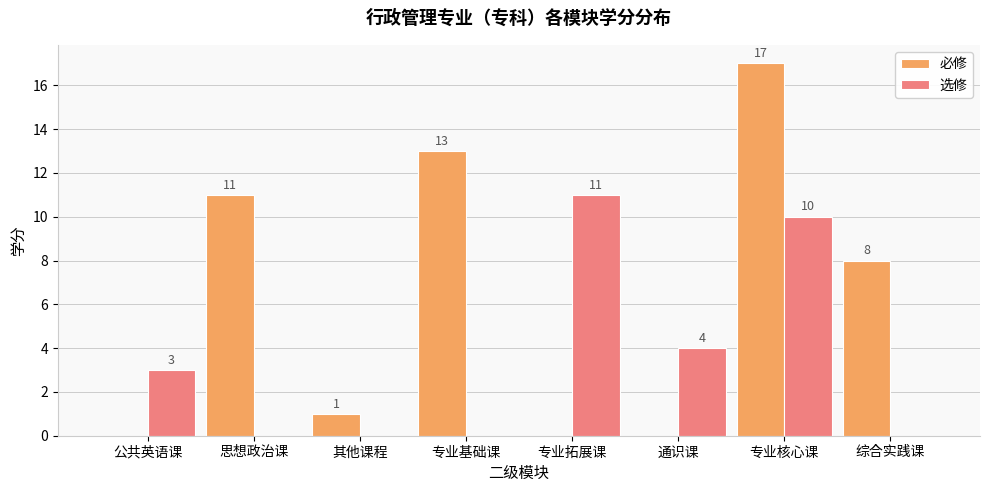

Is the value of 必修 at 综合实践课 greater than the value of 选修 at 通识课?

Yes